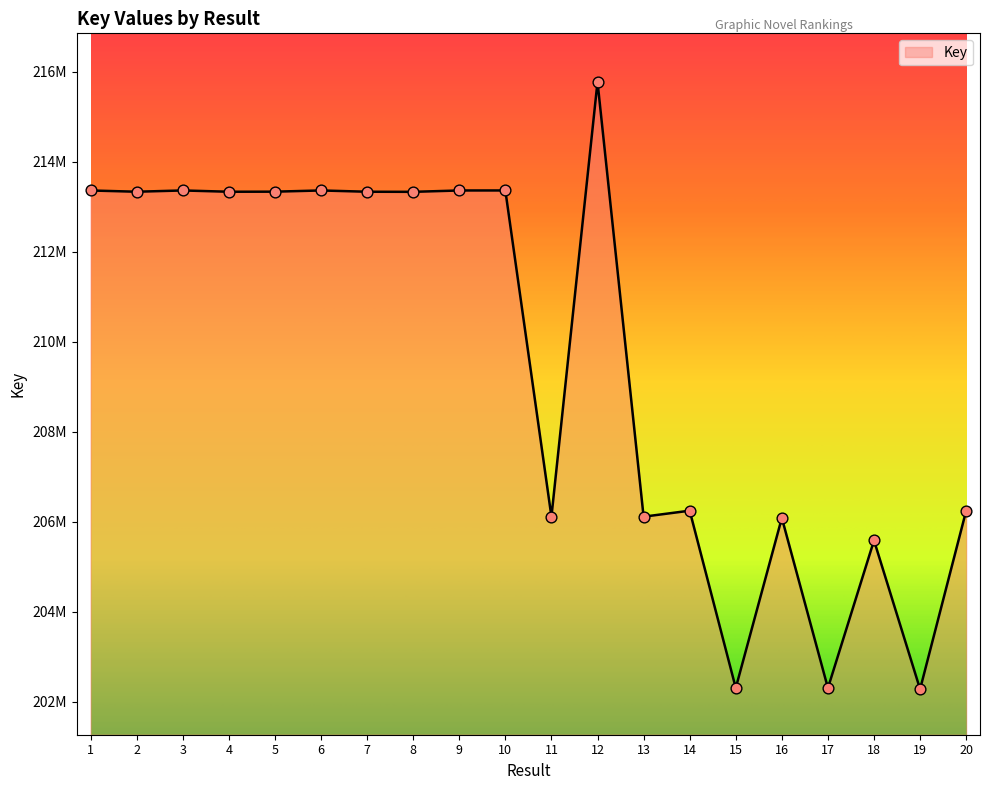

Approximately how many times larger is the value at 13 compared to 19?

1.0